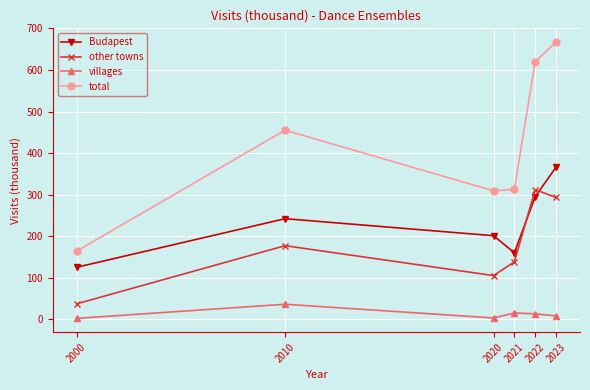

True or false: other towns and villages cross at least once.

False